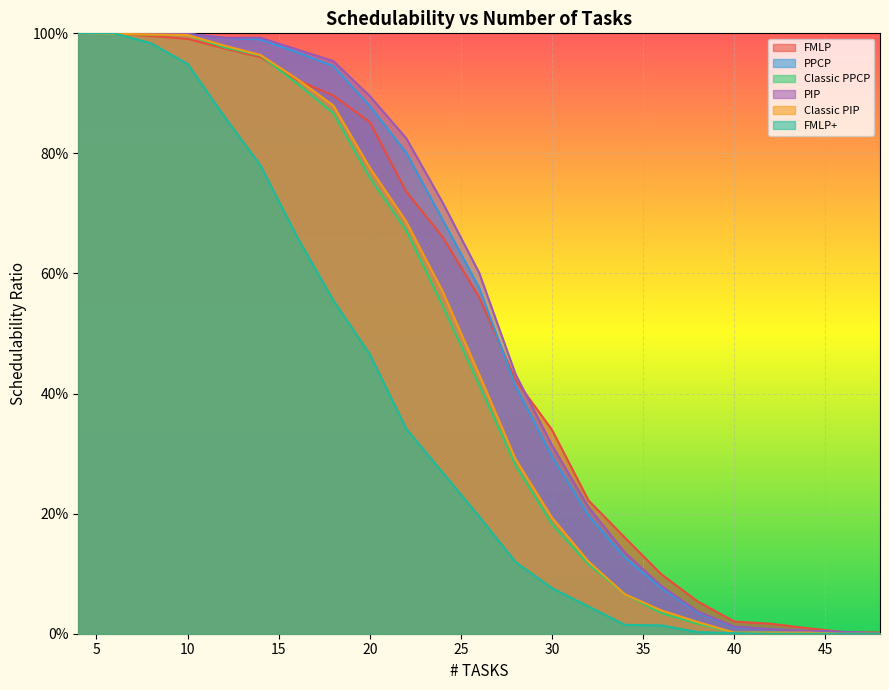

True or false: FMLP has a value of 0.0 at 36.

False